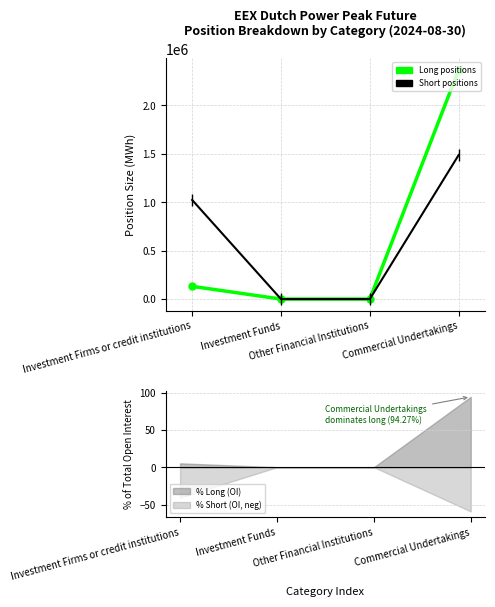

True or false: Long and Short cross at least once.

False